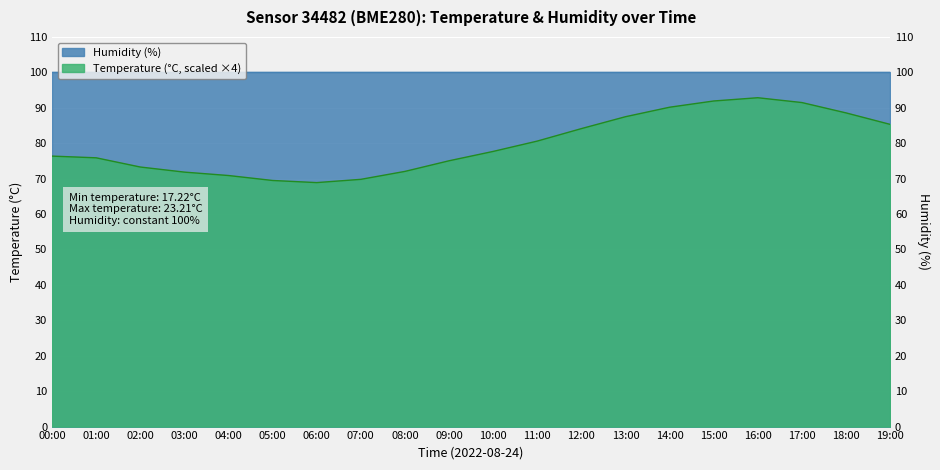

Does the chart display data point markers on the line(s)?

No